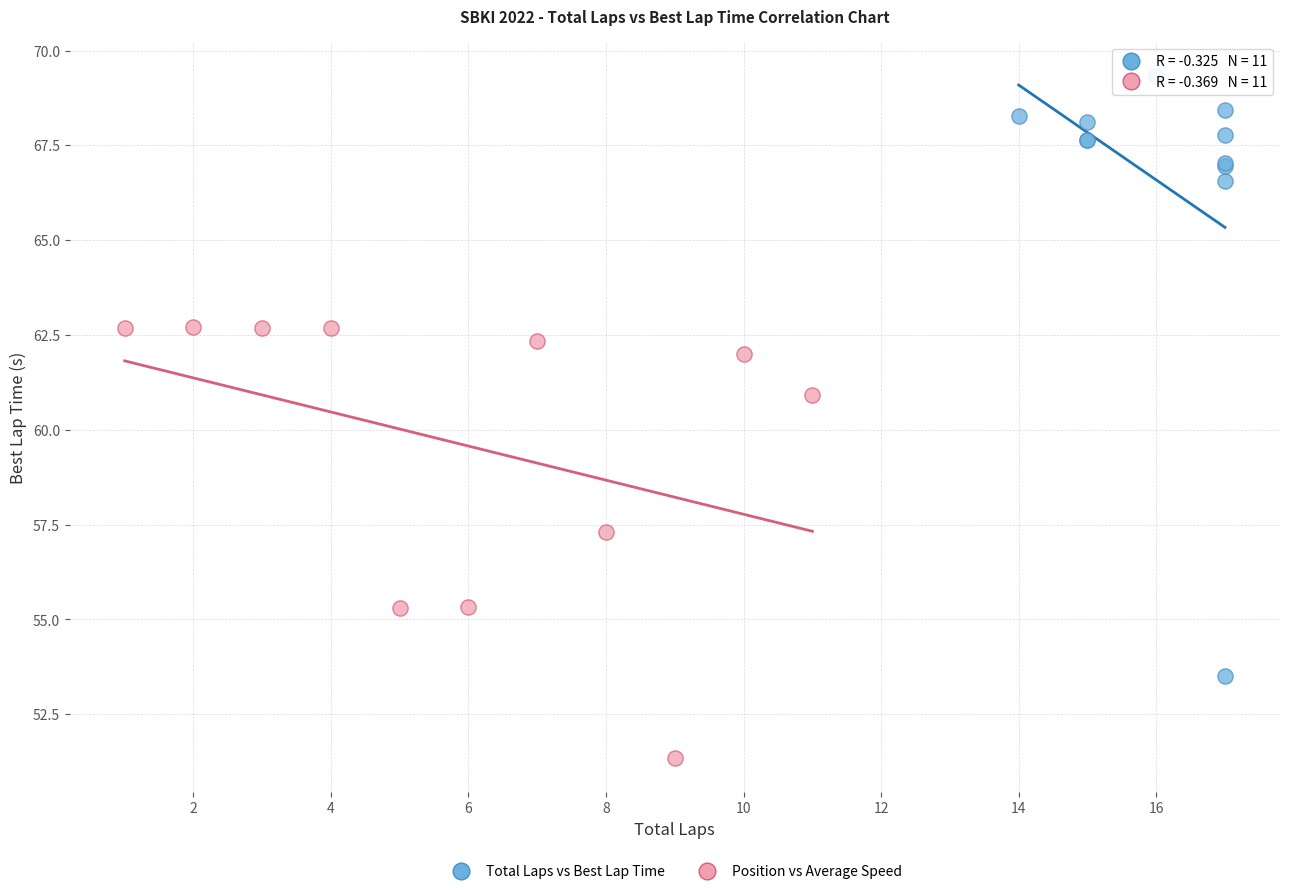

Which series reaches the maximum Y coordinate?

Total Laps vs Best Lap Time